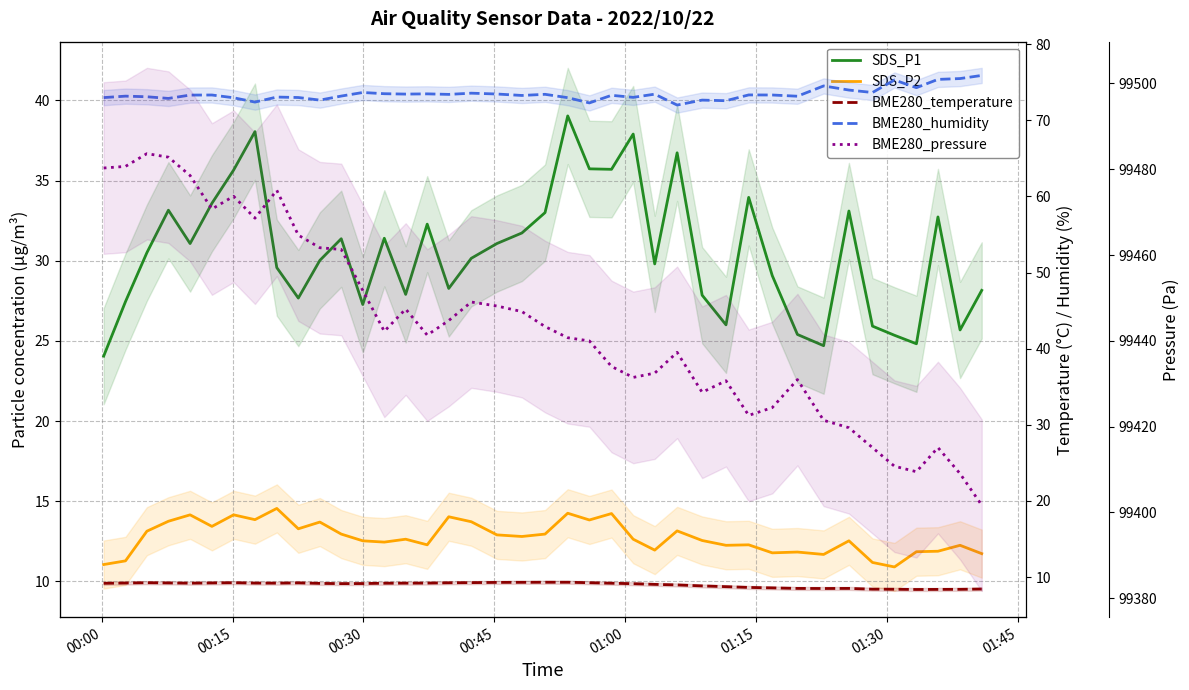

Which series has the largest total across all categories?

BME280_pressure